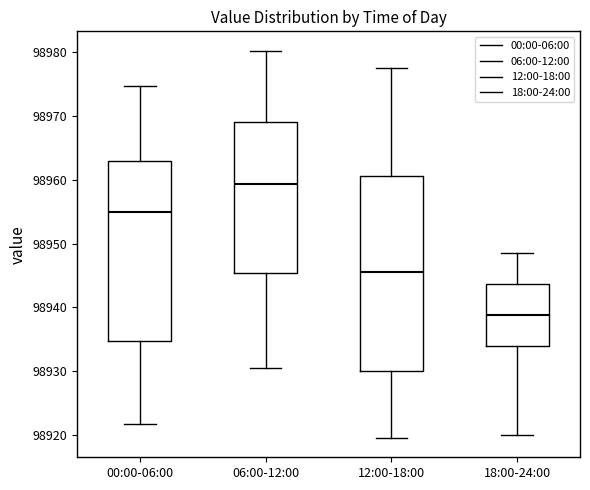

Which box has the highest median line?

06:00-12:00